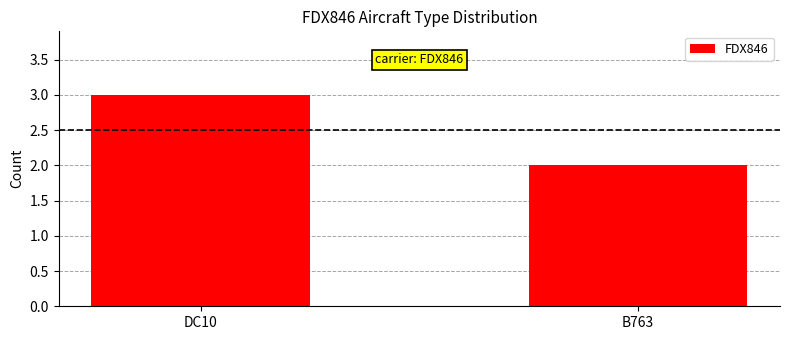

Are the bars horizontal?

No